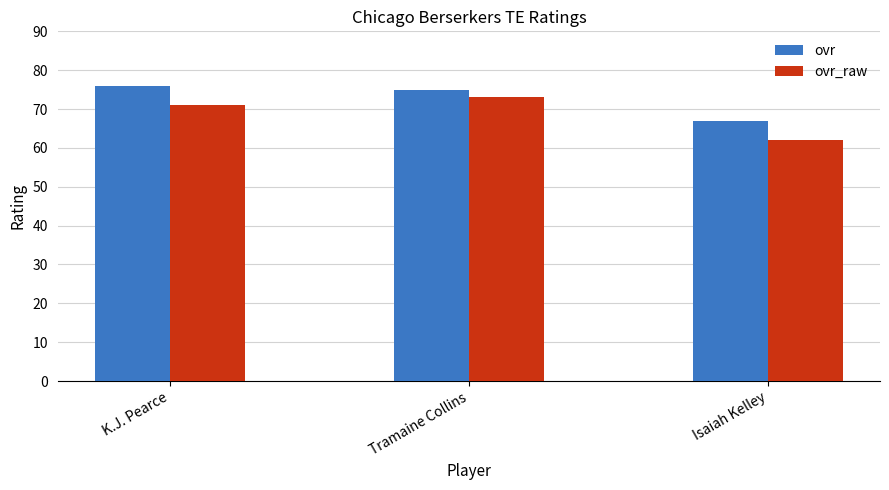

Does the chart contain any negative values?

No